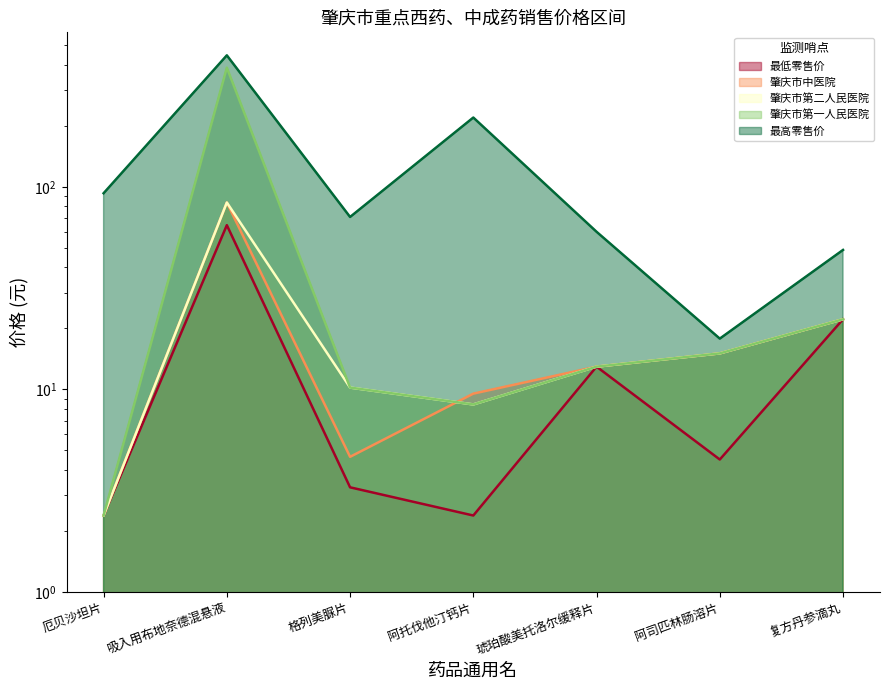

The value of 肇庆市中医院 at 厄贝沙坦片 is 4.1. True or false?

False